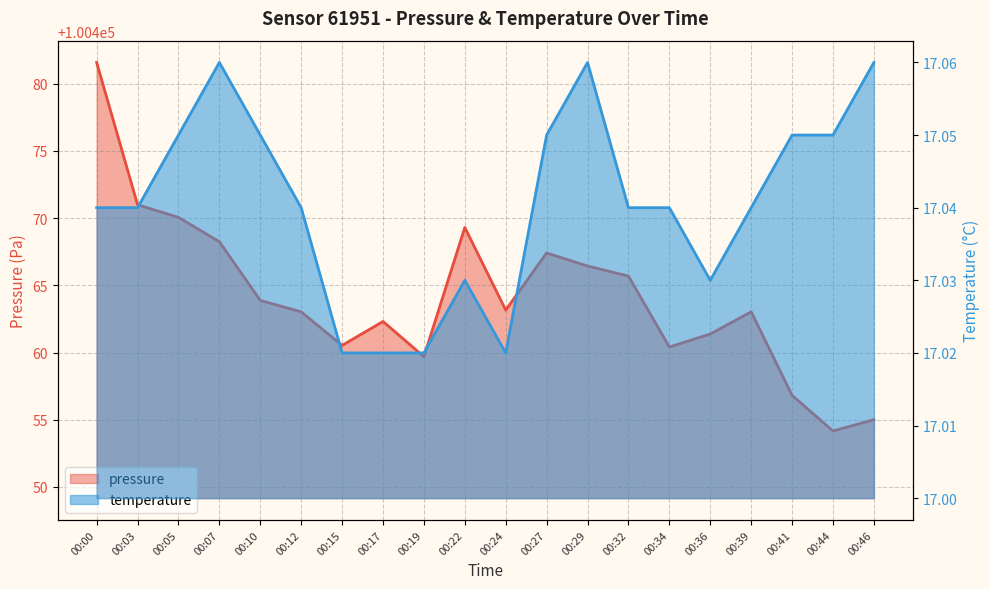

Is the value of pressure at 00:12 greater than the value of temperature at 00:19?

Yes